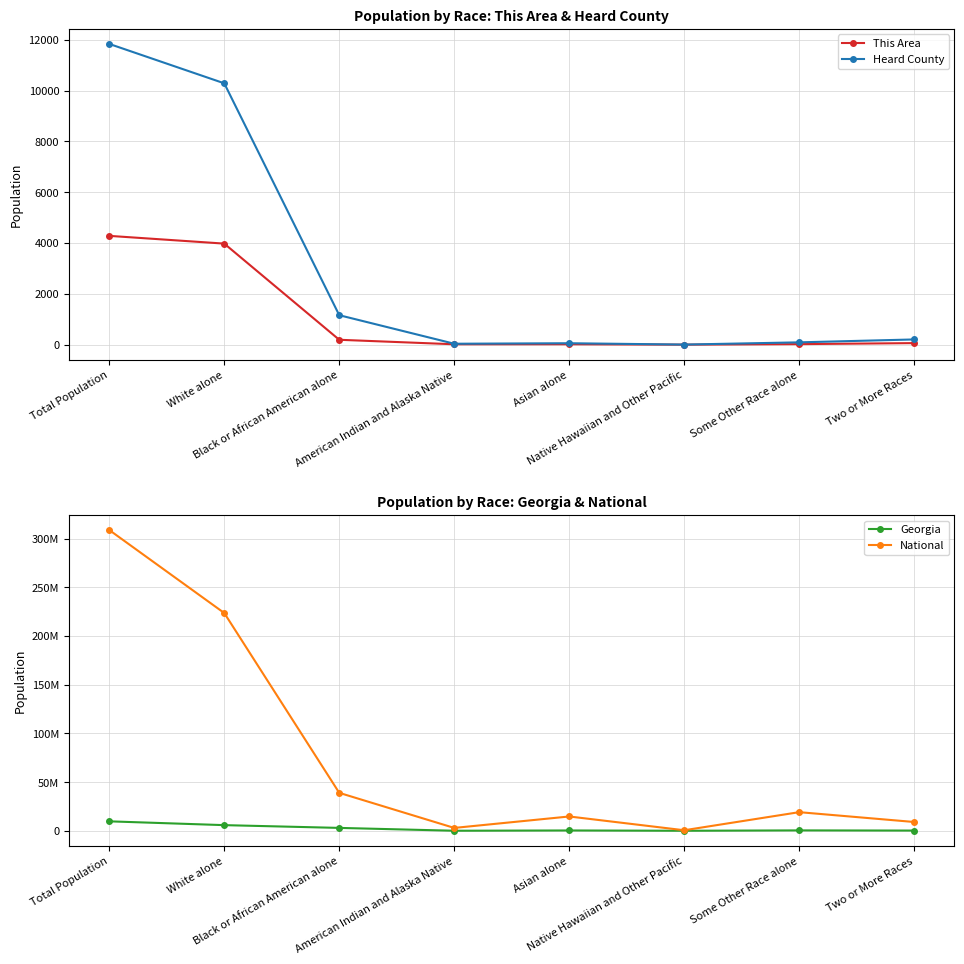

What is the approximate value of This Area at Black or African American alone?

192